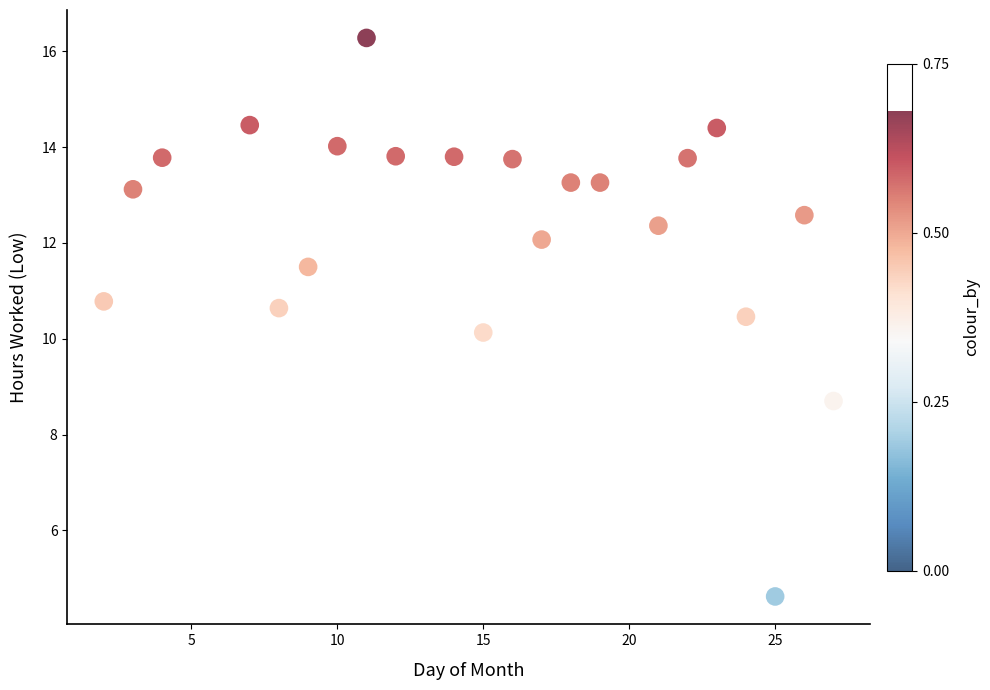

What Y value in the scatter plot is closest to 10?

10.1